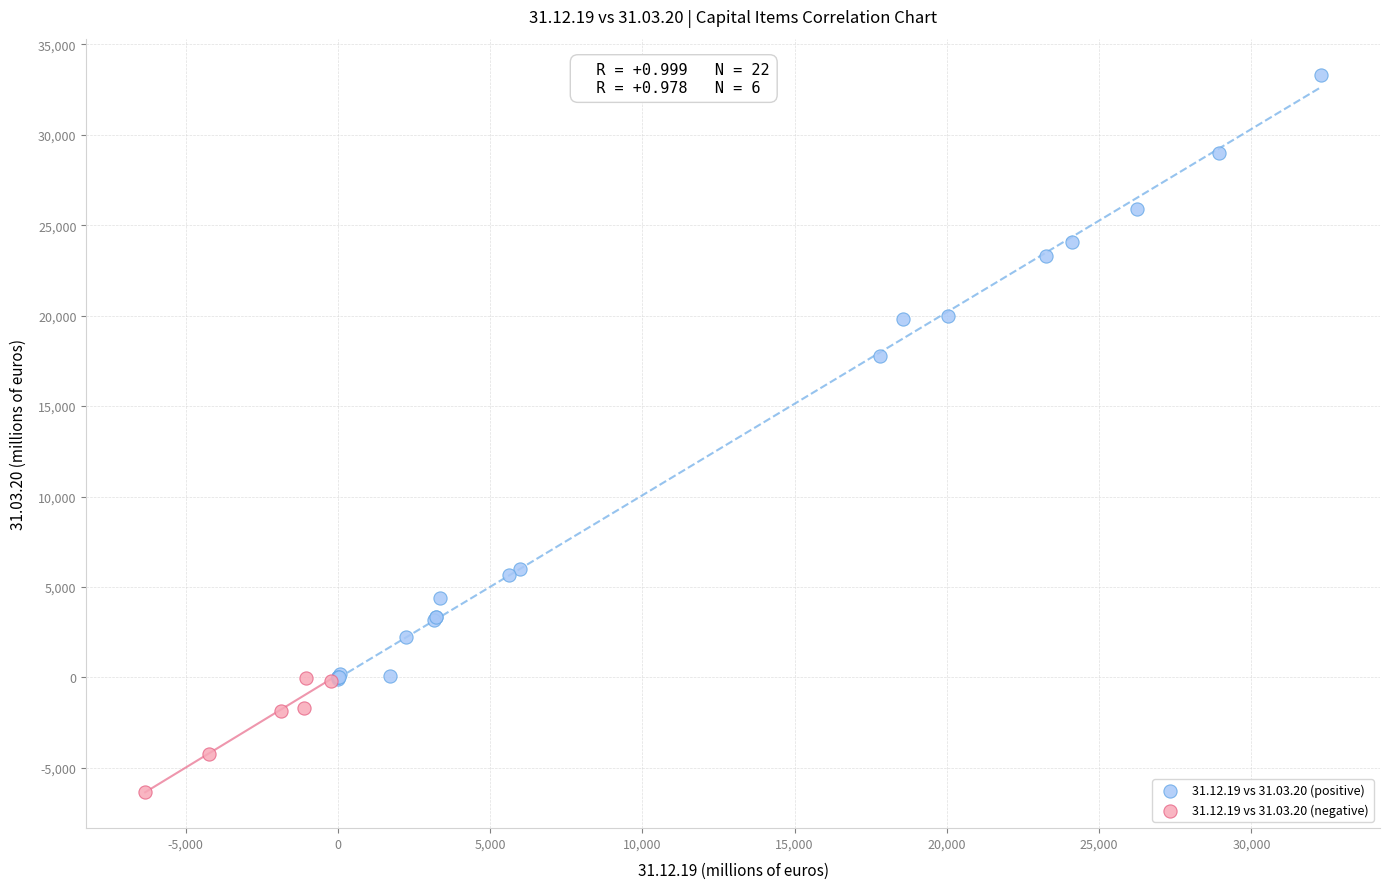

Which series reaches the minimum Y coordinate?

31.12.19 vs 31.03.20 (negative)